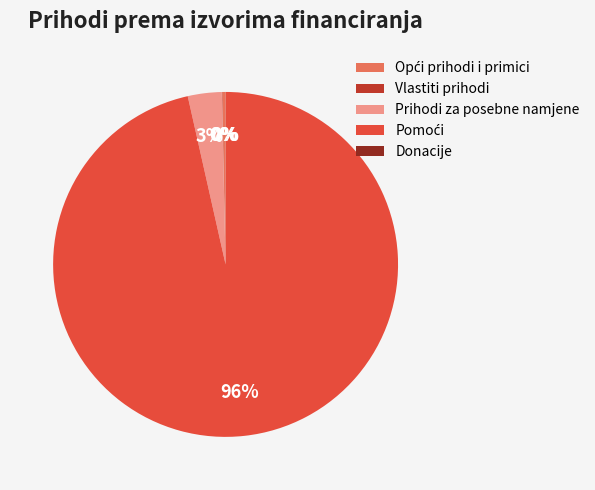

What percentage is the Prihodi za posebne namjene slice, to the nearest percent?

3%